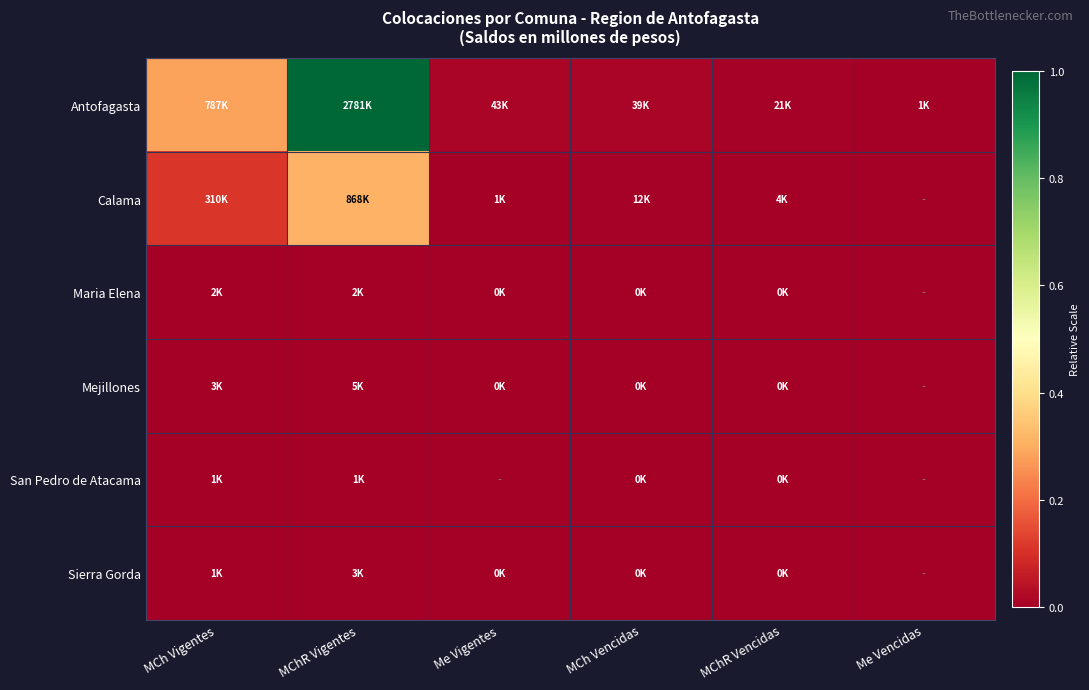

Which series has the largest range (max minus min)?

Antofagasta